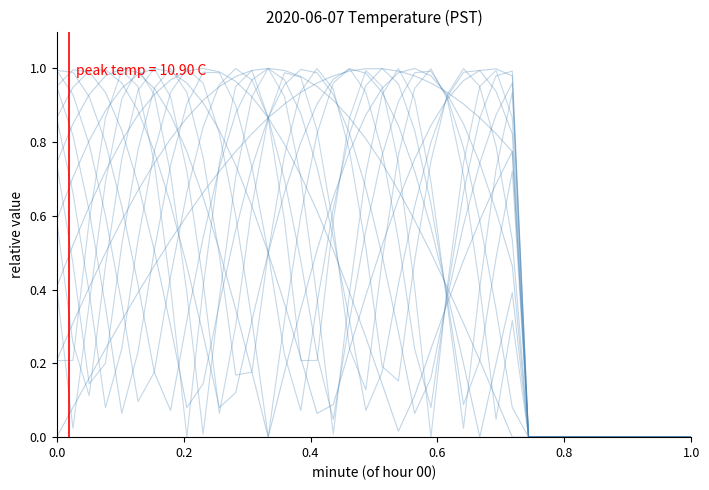

How many values are above zero?

28